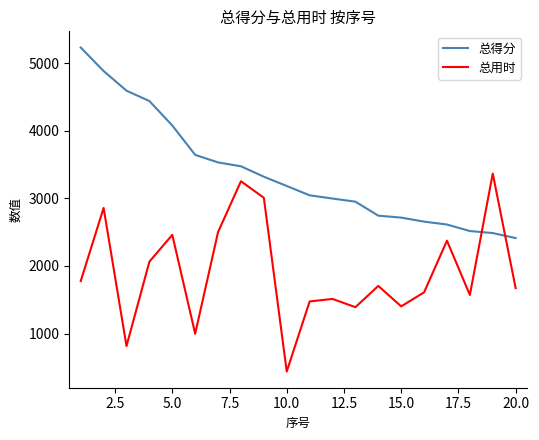

Which series has the largest total across all categories?

总得分